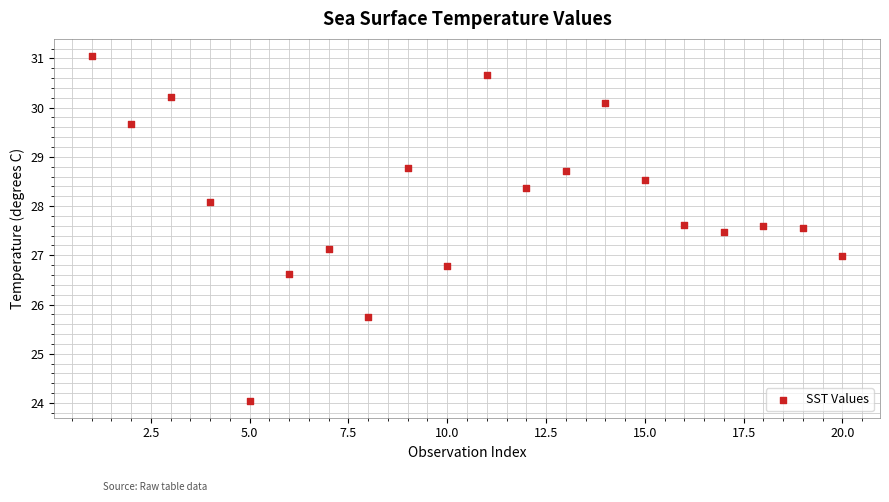

What is the range of X values (max minus min)?

19.0